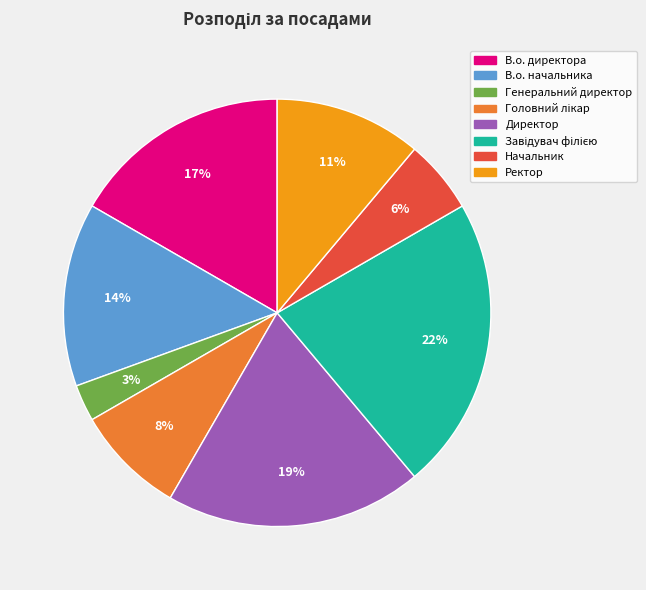

How many slices are in this pie chart?

8